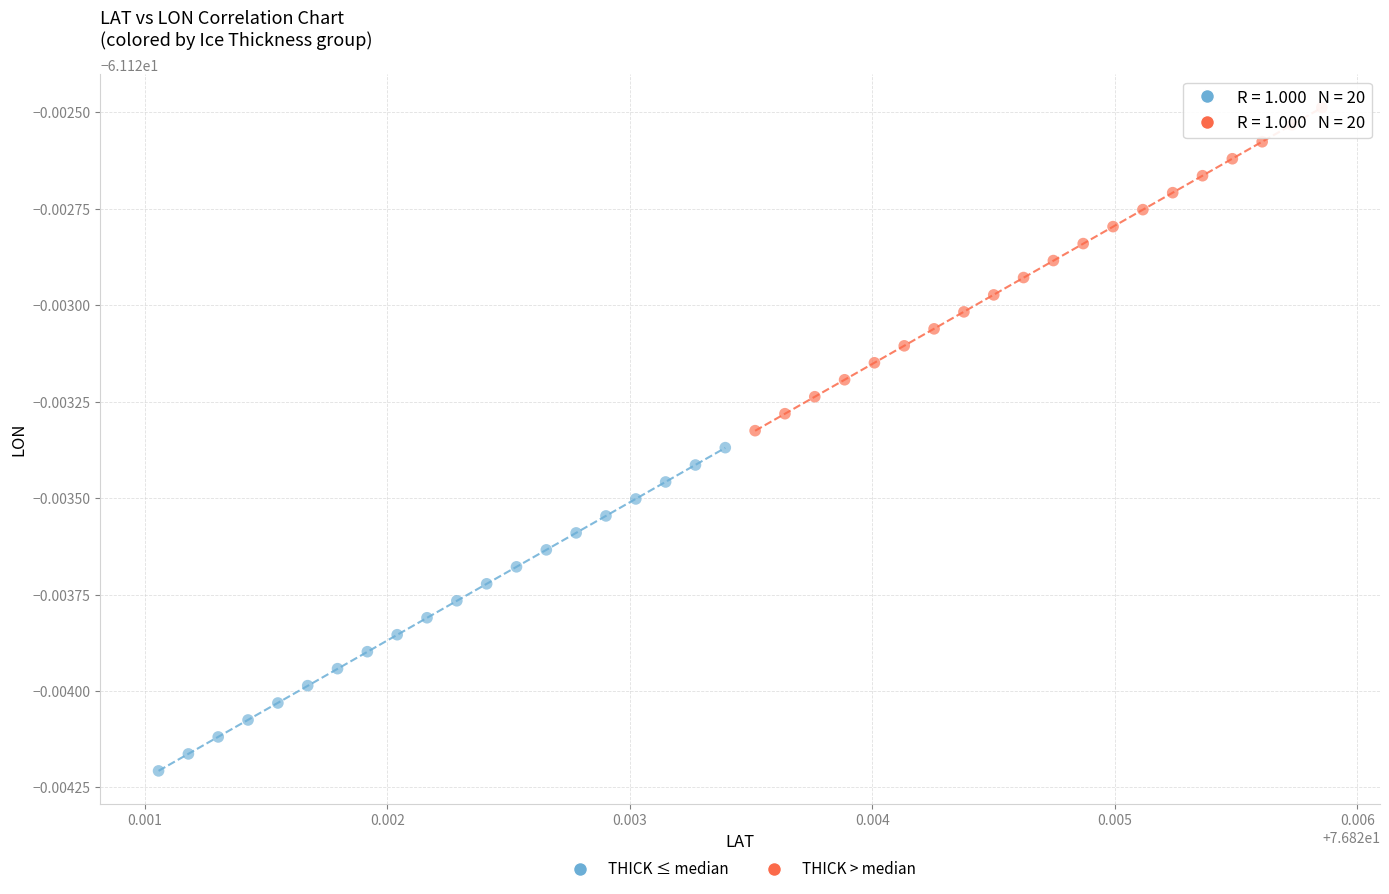

Which series reaches the minimum Y coordinate?

THICK ≤ median